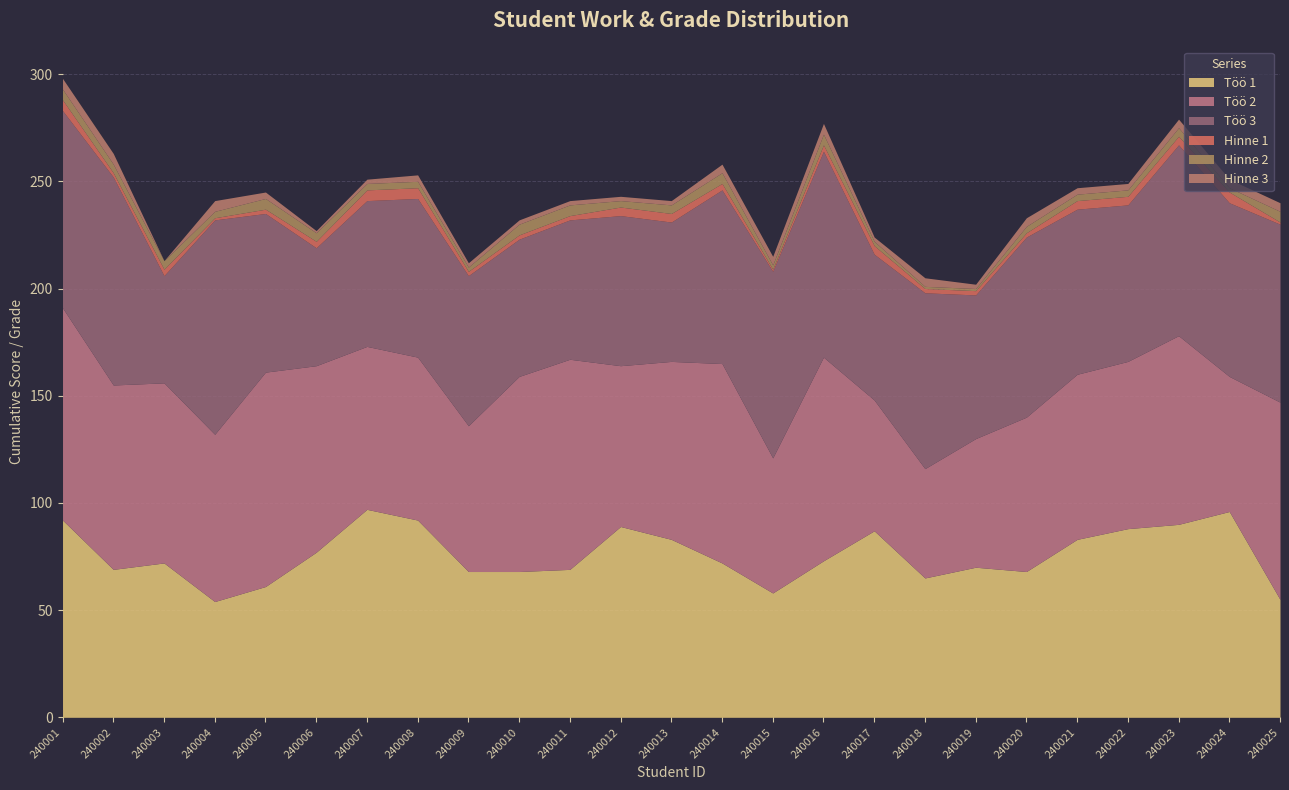

How many lines are shown in the chart?

6